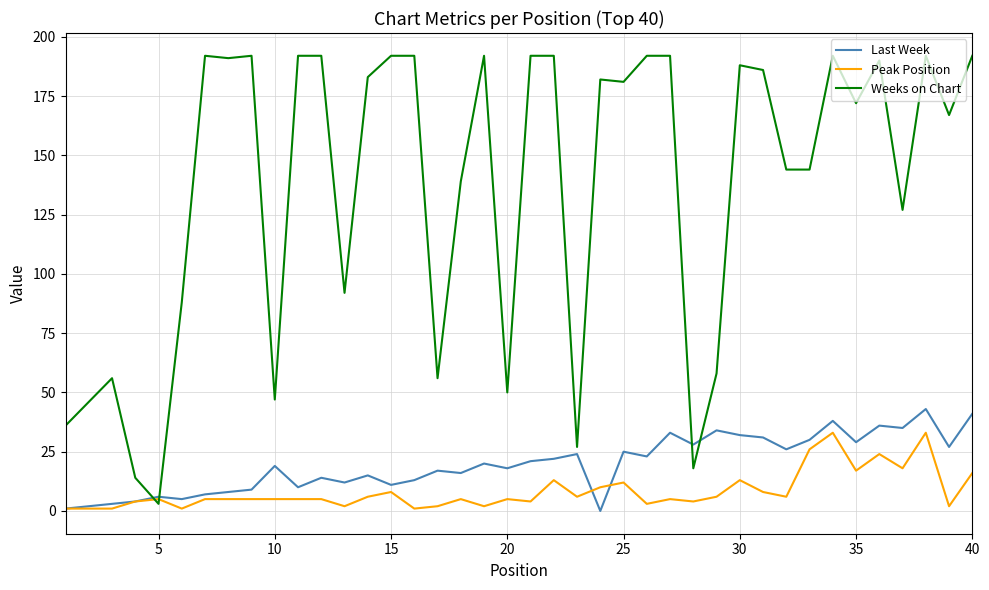

Which series has the widest spread of values?

Weeks on Chart